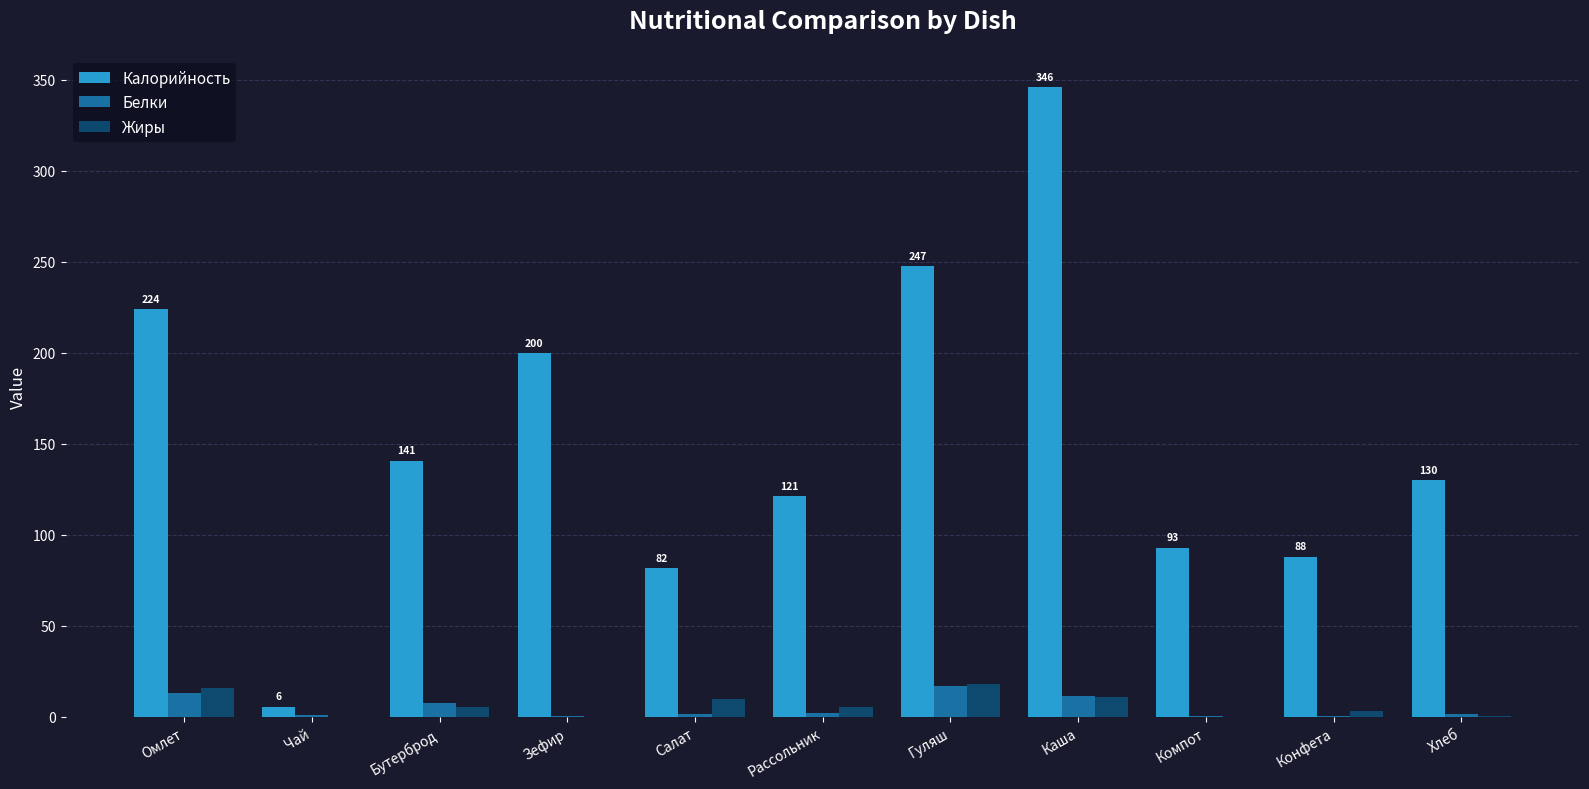

Which series changed the most between Гуляш and Компот?

Калорийность